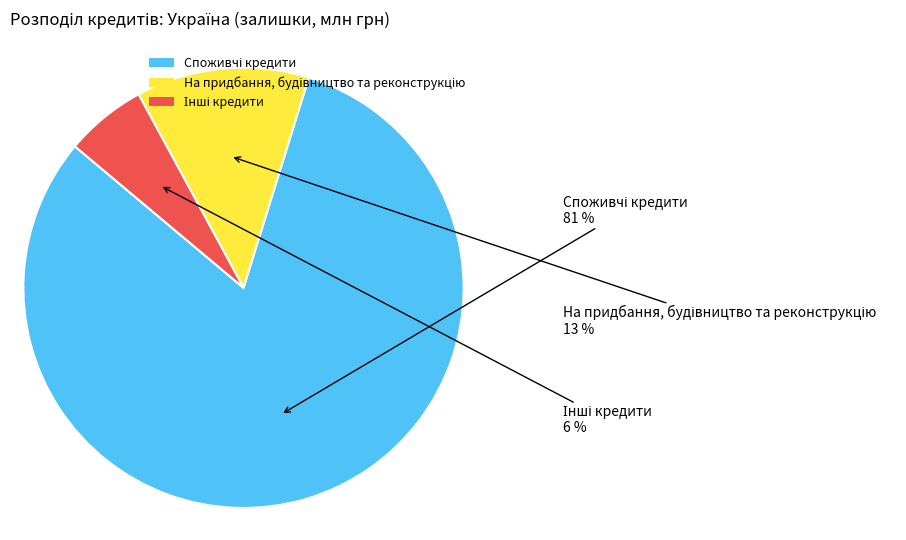

To the nearest percent, what is the average slice percentage?

33%